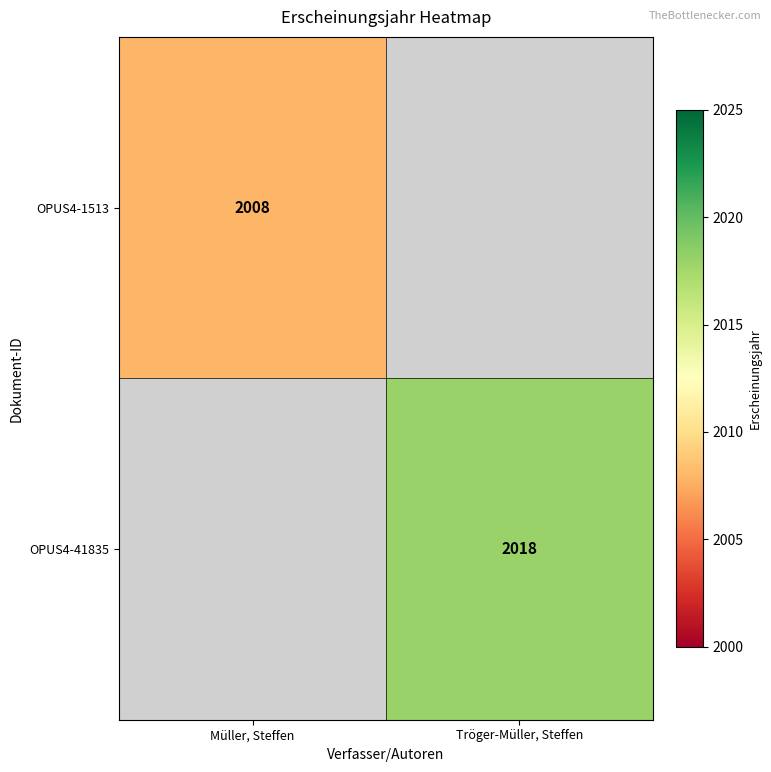

True or false: OPUS4-1513 has a value of 516 at Müller, Steffen.

False